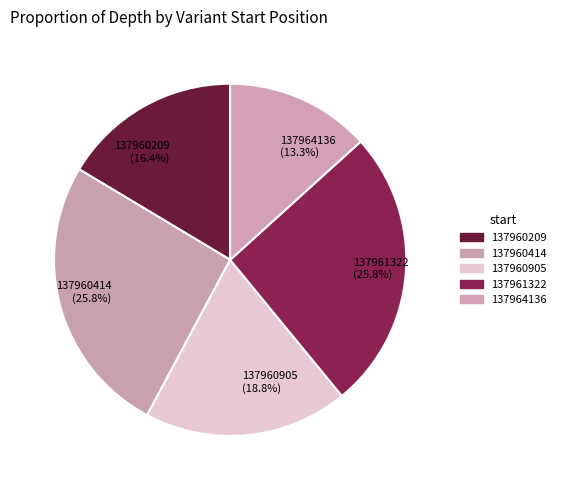

Does 137960905 account for over 50% of the chart?

No